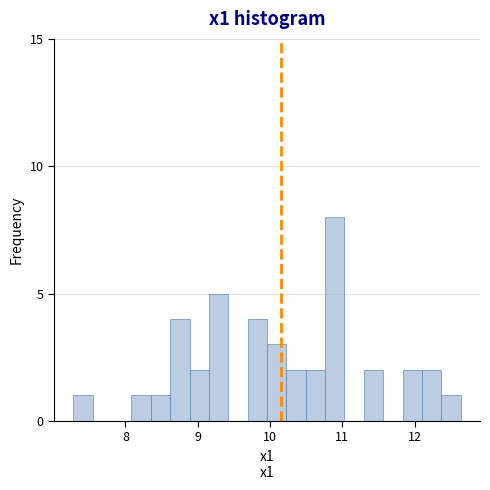

Read against the x-axis, roughly where is the centre of the tallest bar?

10.9